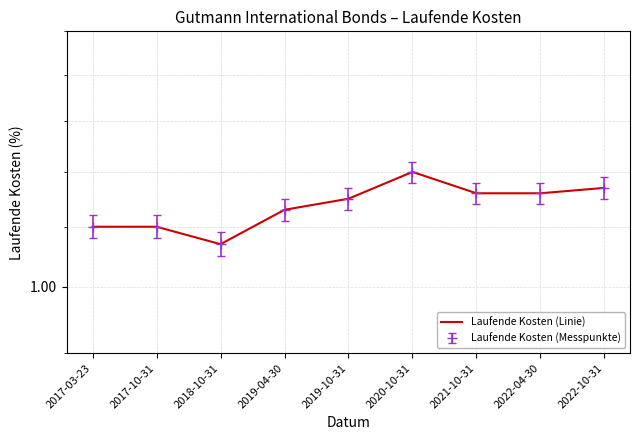

Where is the data nearest to the value 1?

2018-10-31